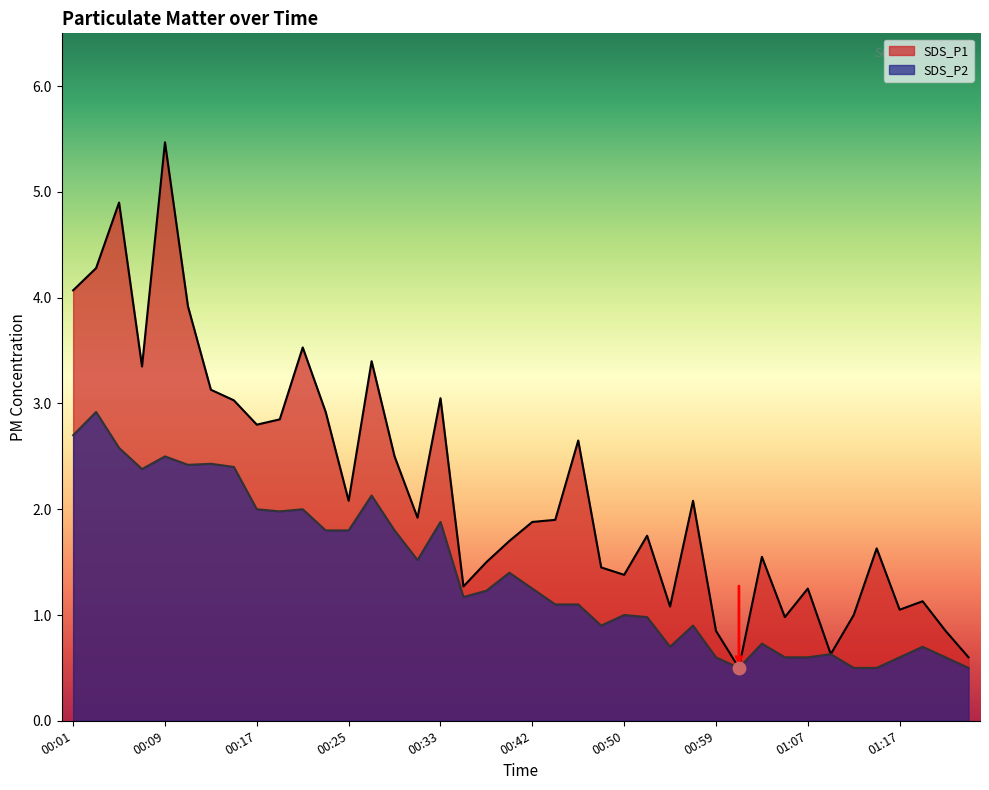

What is the total value across all series at 00:31?

3.4